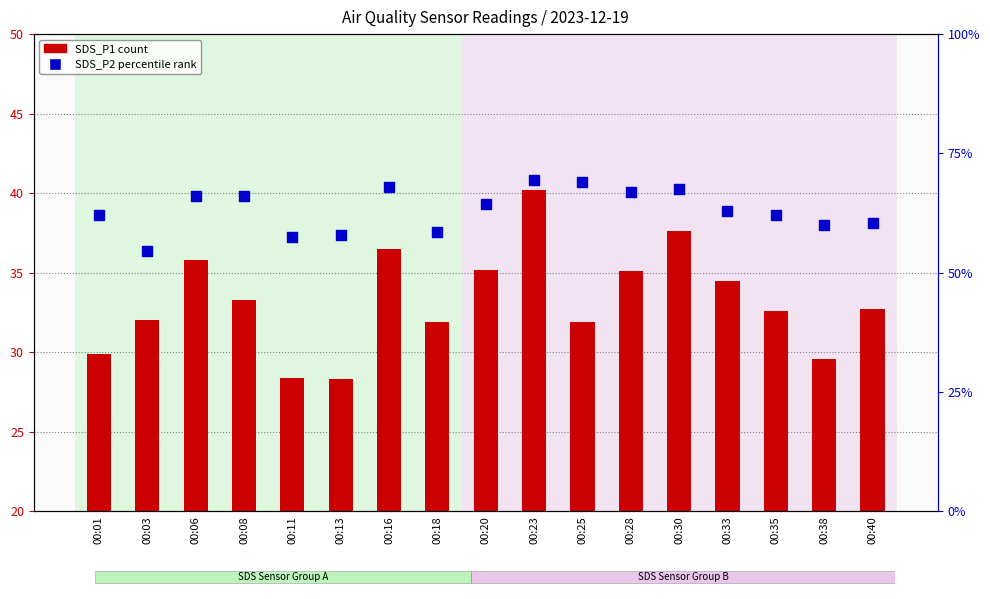

What are all the series names shown in the legend?

SDS_P1 (count), SDS_P2 (percentile rank)